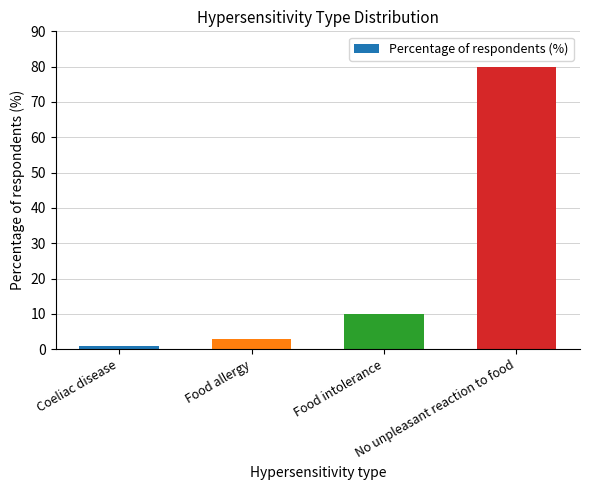

Reading left to right, extract all data points from this chart.

1	3	10	80